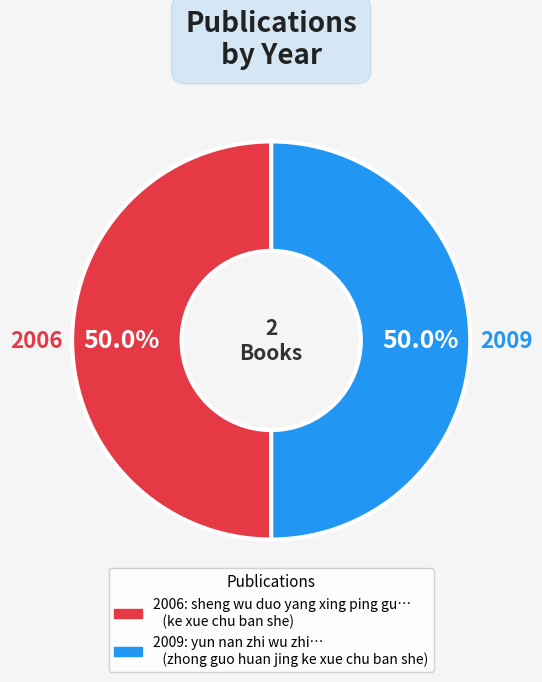

Approximately how many times larger is the value at 2006 compared to 2009?

1.0